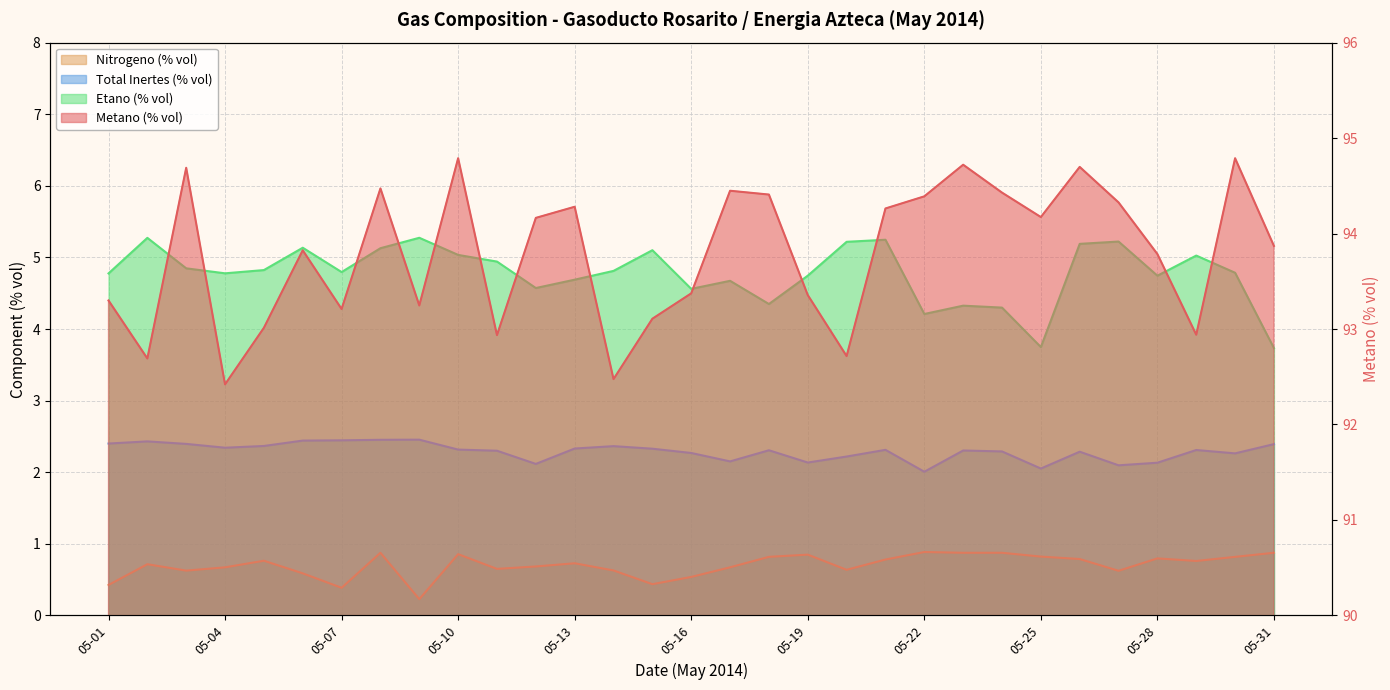

What is the total value across all series at 05-28?

101.5